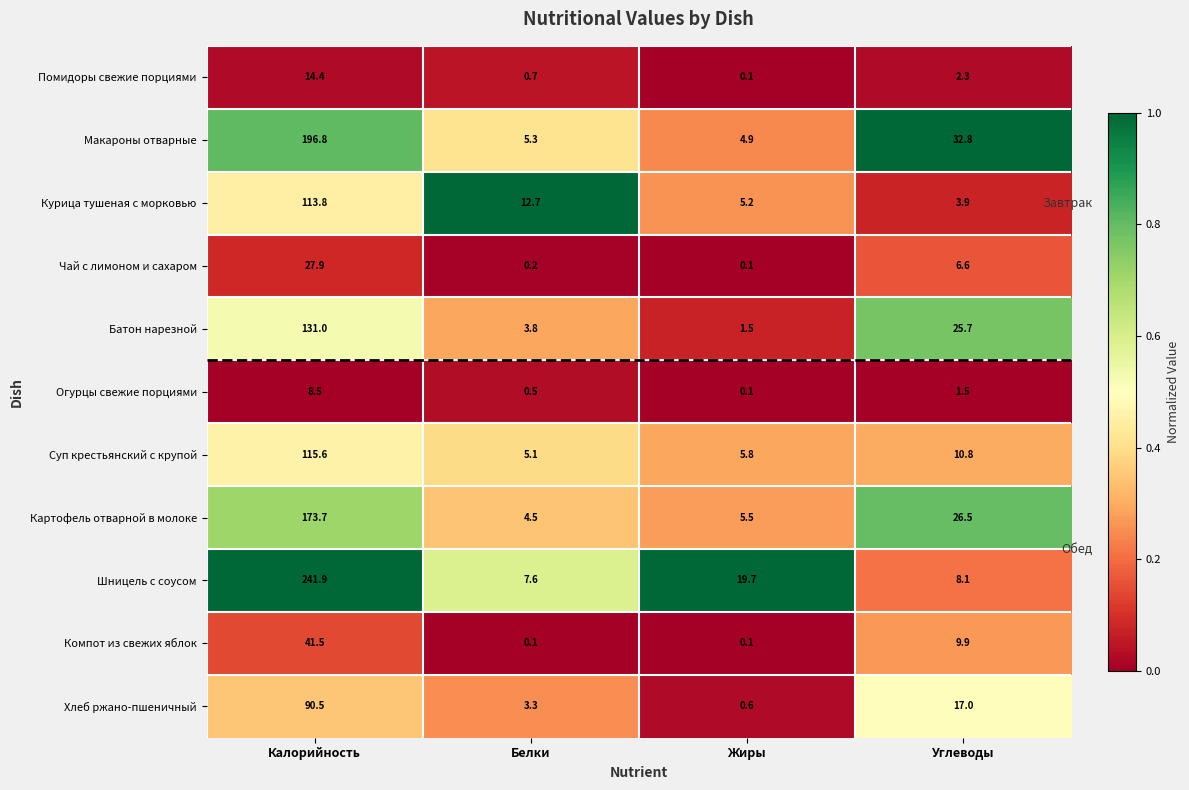

What is the sum of the Батон нарезной values at Белки and Углеводы?

29.5